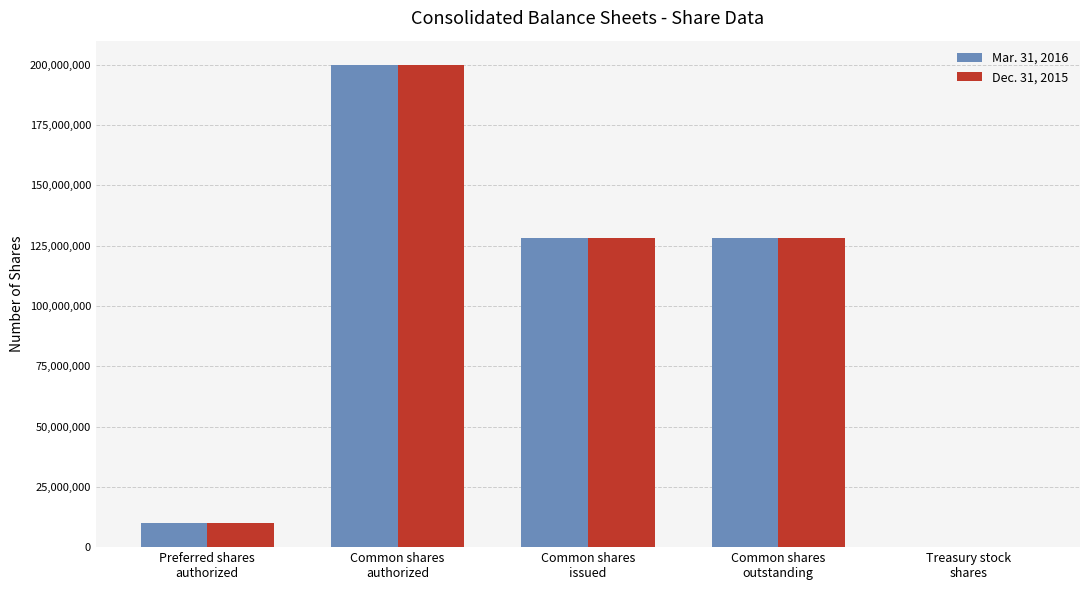

What is the average value of the Dec. 31, 2015 series?

93369909